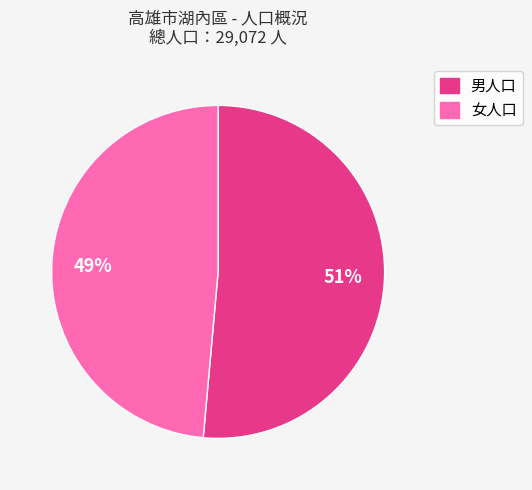

Which slice is the smallest?

女人口